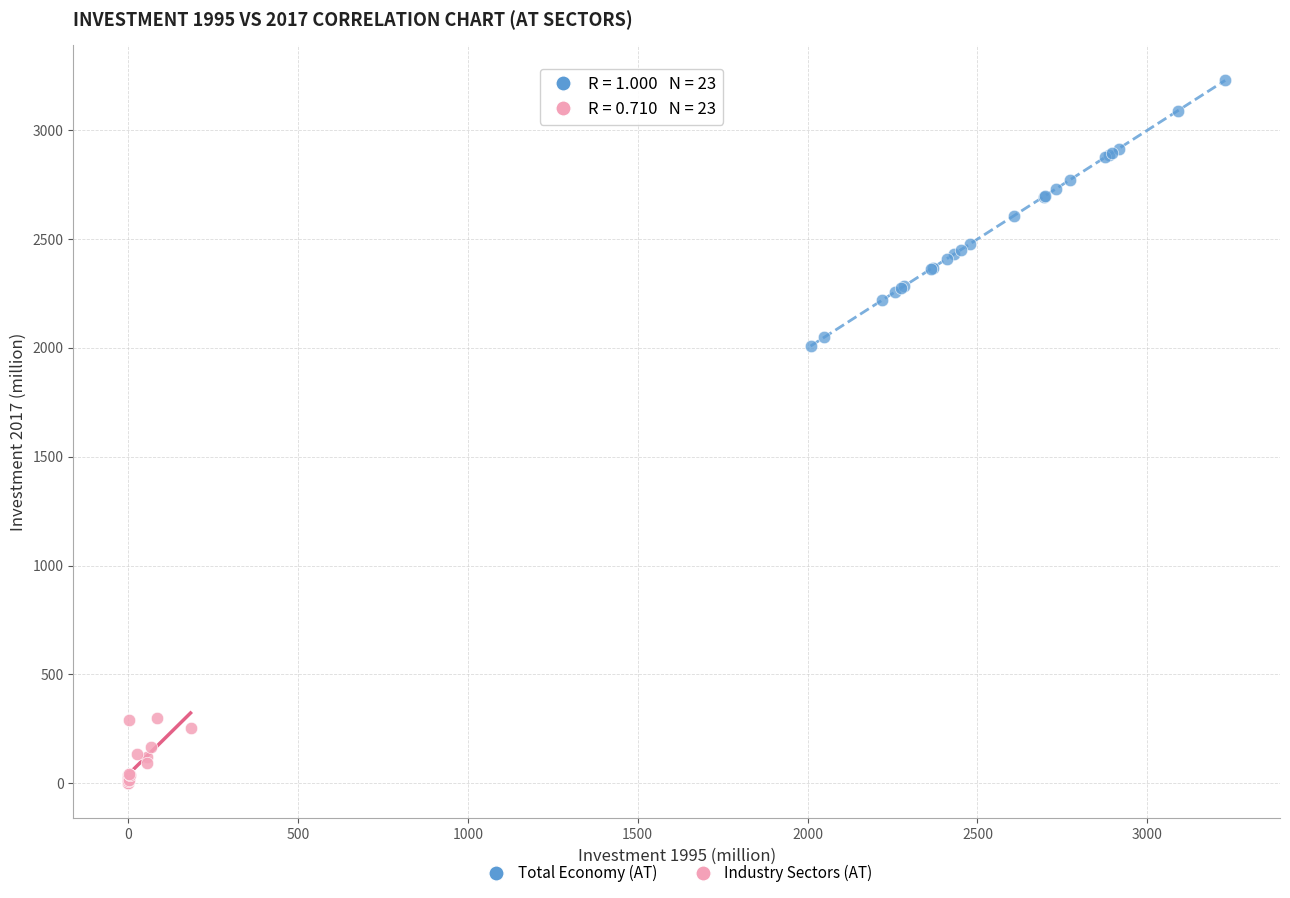

Which series has the widest spread of Y values?

Total Economy (AT)